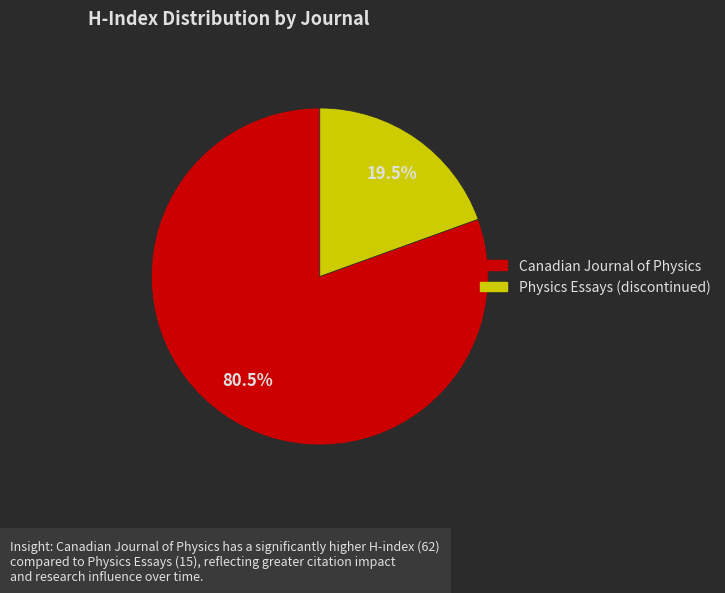

True or false: Physics Essays (discontinued) accounts for 34% of the total.

False